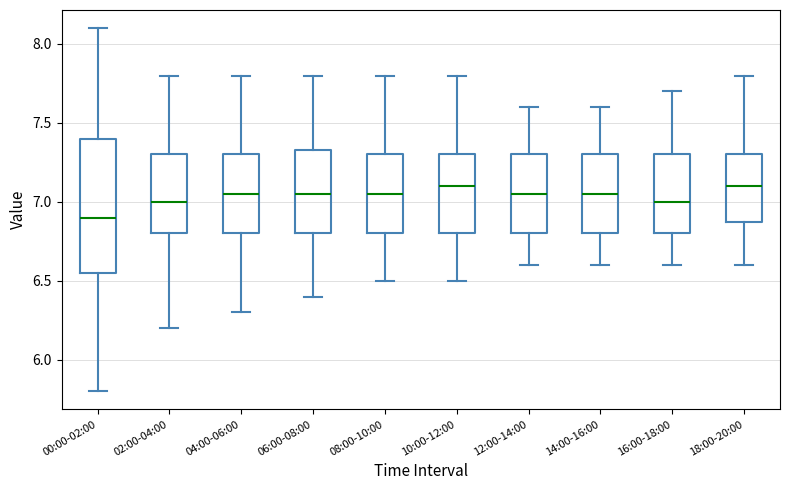

Which box is the tallest, from its lower edge to its upper edge?

00:00-02:00